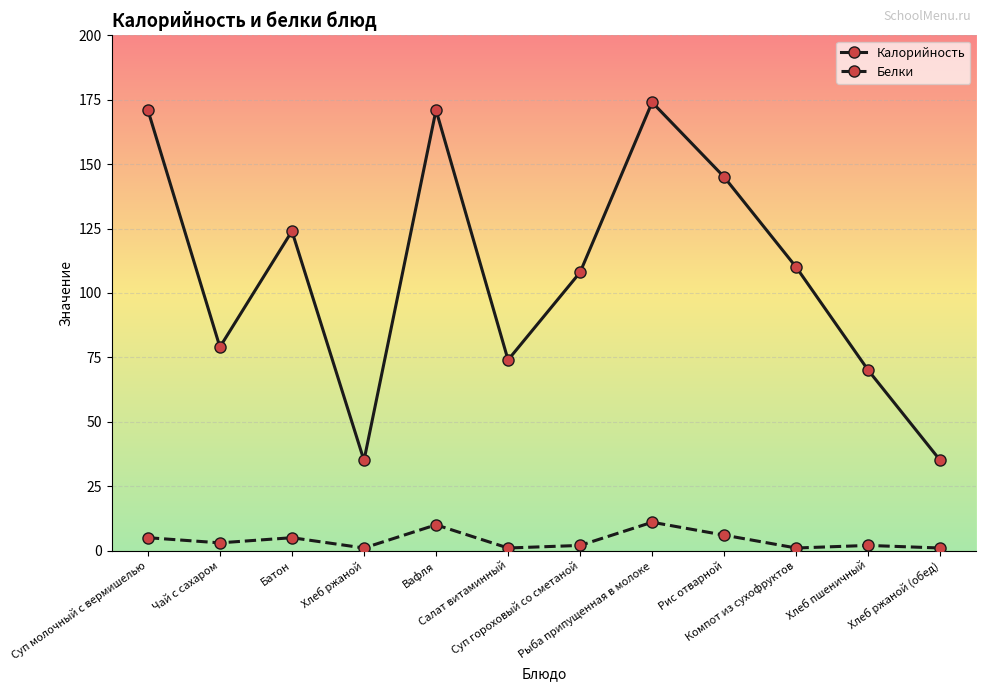

At which category does the chart reach its peak across all series?

Рыба припущенная в молоке